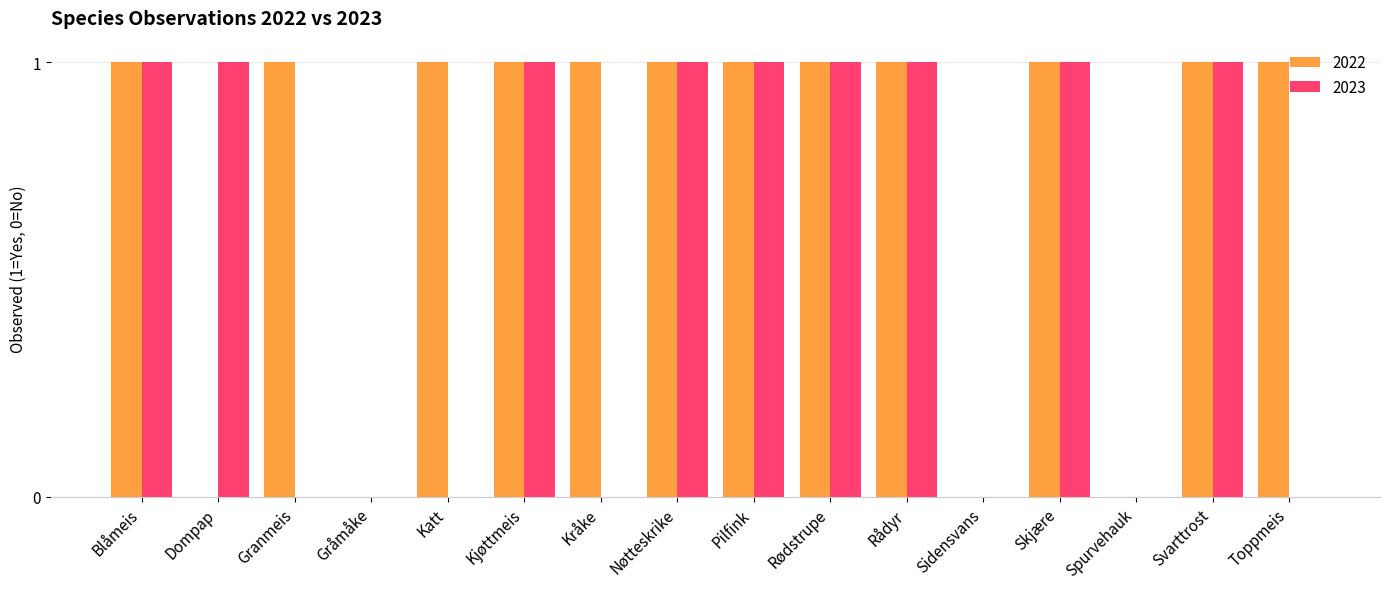

Reading left to right, list all the values displayed in this chart.

2022: 1	0	1	0	1	1	1	1	1	1	1	0	1	0	1	1
2023: 1	1	0	0	0	1	0	1	1	1	1	0	1	0	1	0